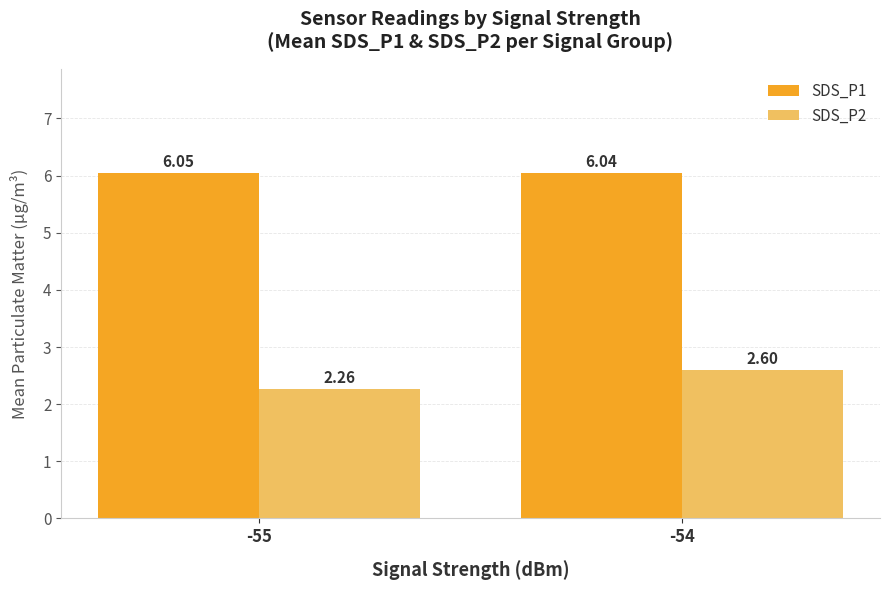

What is the average value of the SDS_P2 series?

2.4